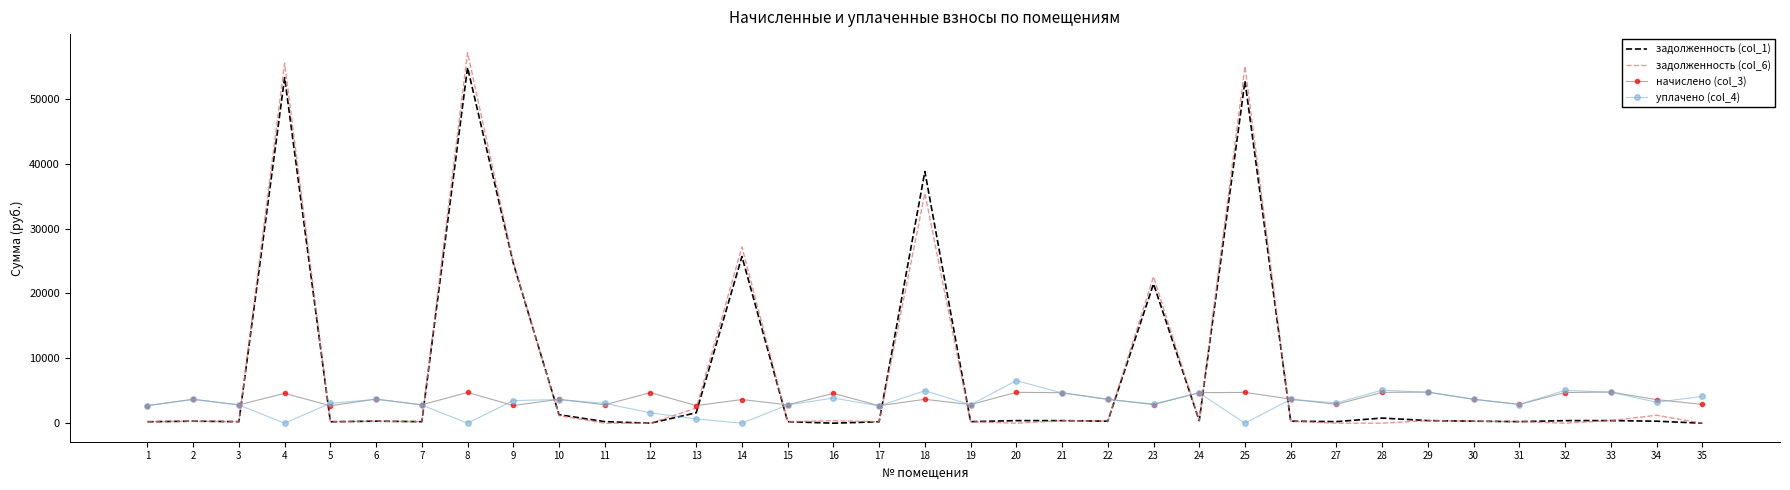

At how many categories does at least one series exceed 13548?

7